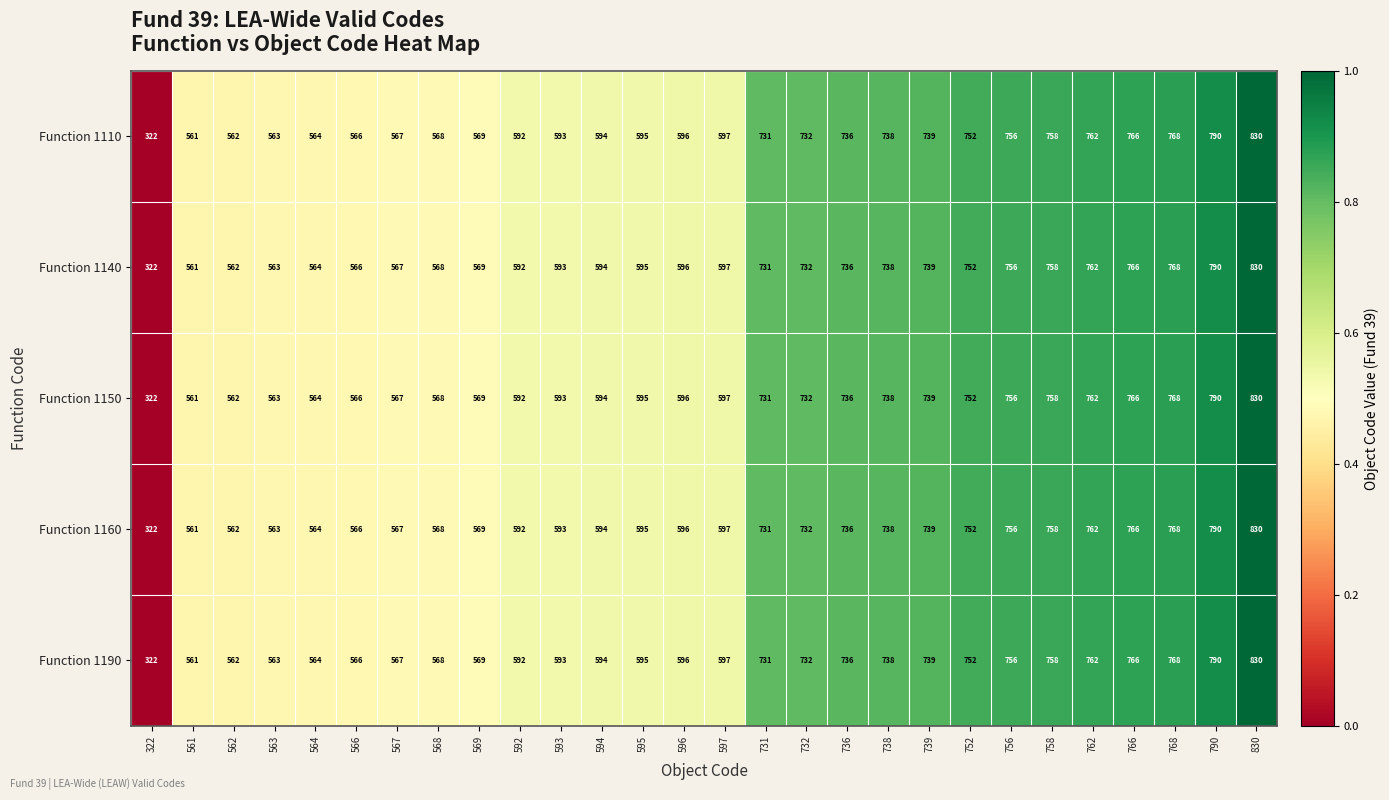

The value of Function 1140 at 593 is 254. True or false?

False